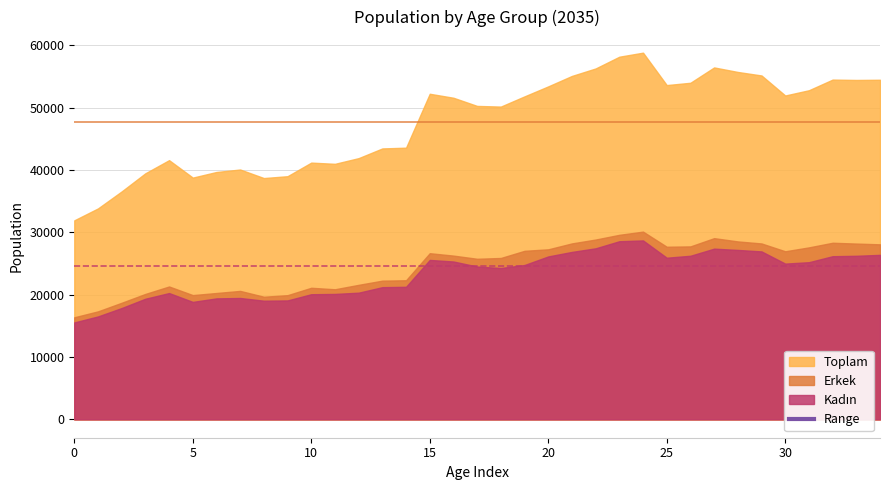

True or false: Toplam and Erkek cross at least once.

False